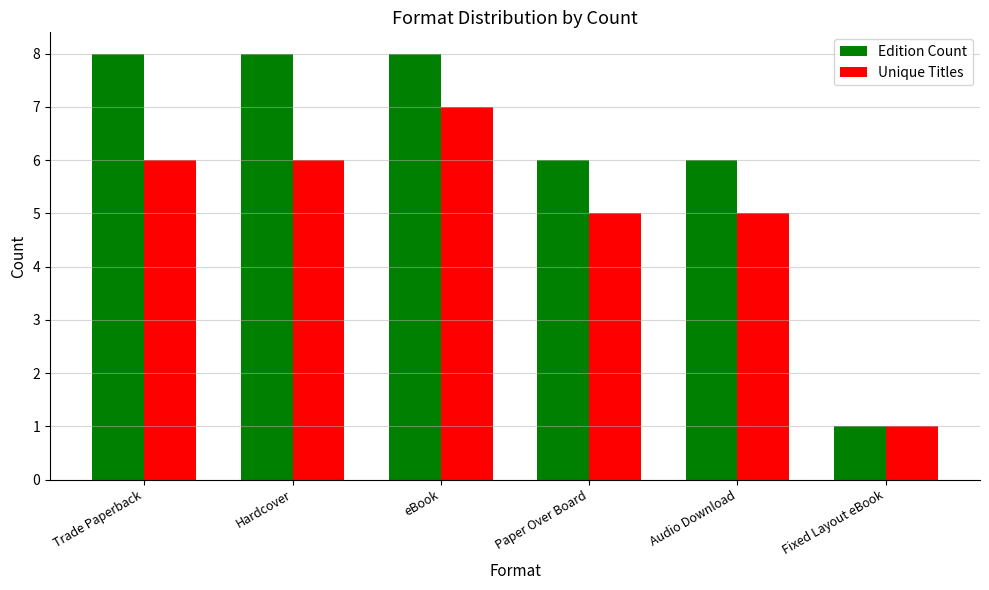

List the series in order of their overall mean, highest first.

Edition Count, Unique Titles